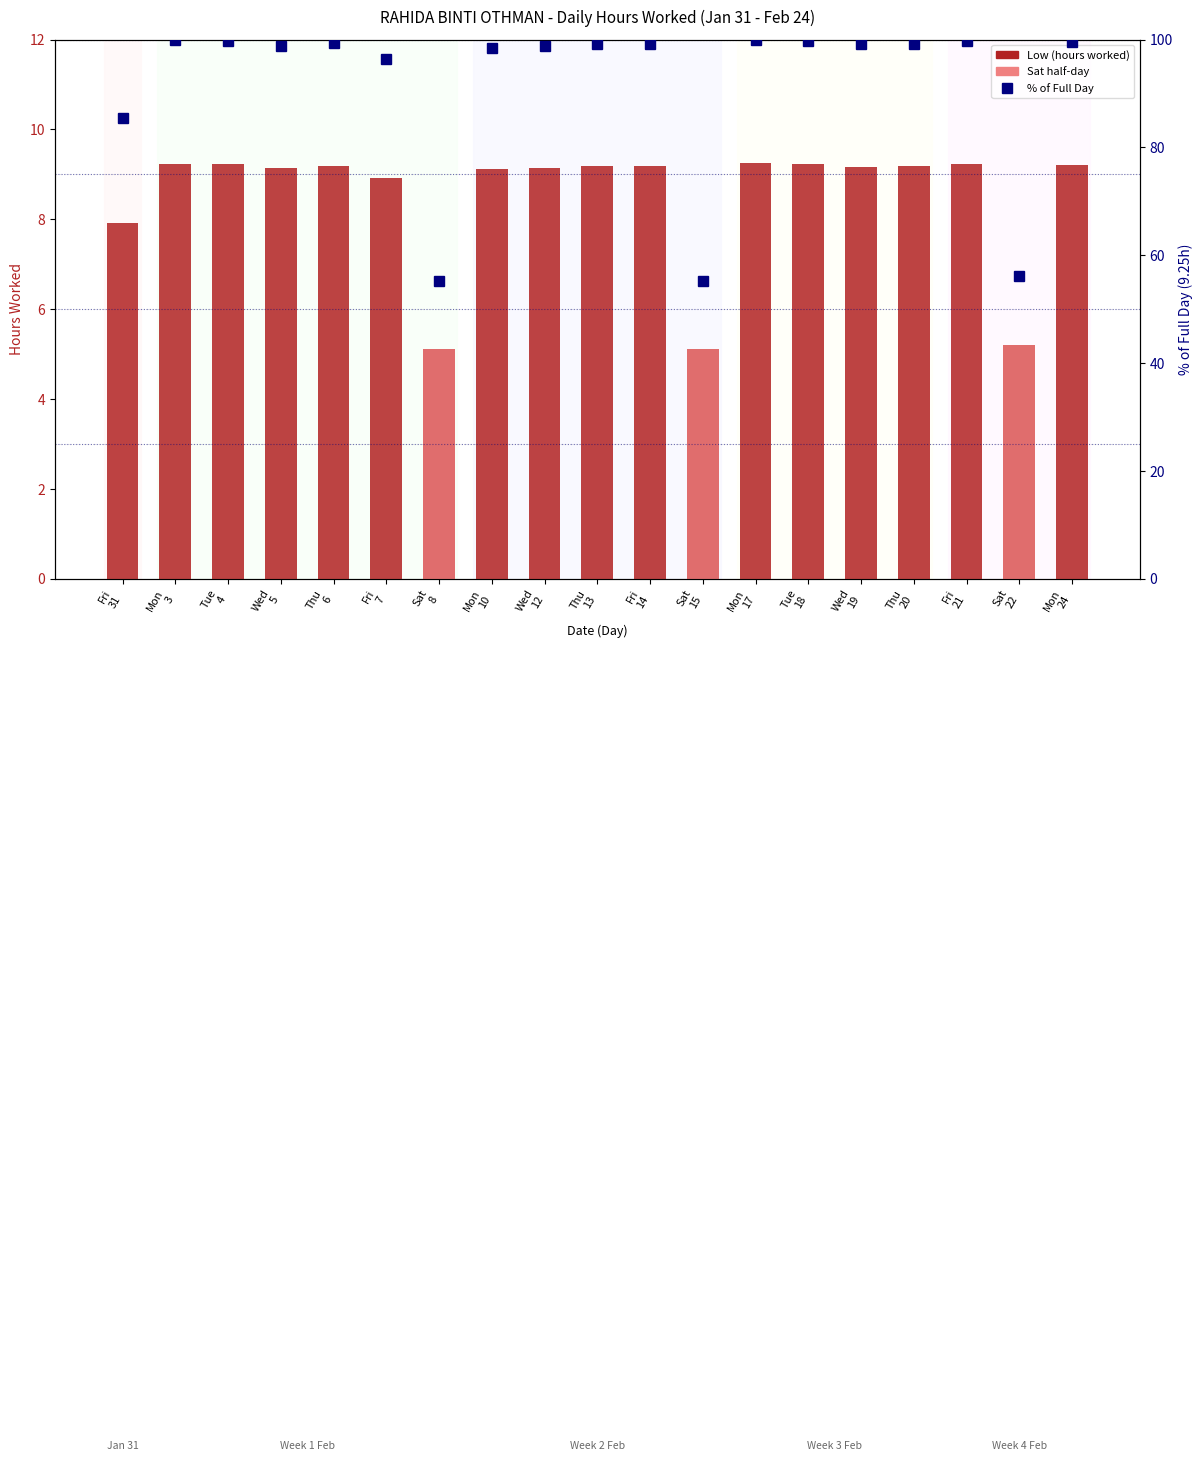

What is the approximate value of % of Full Day at Mon
10?

98.5